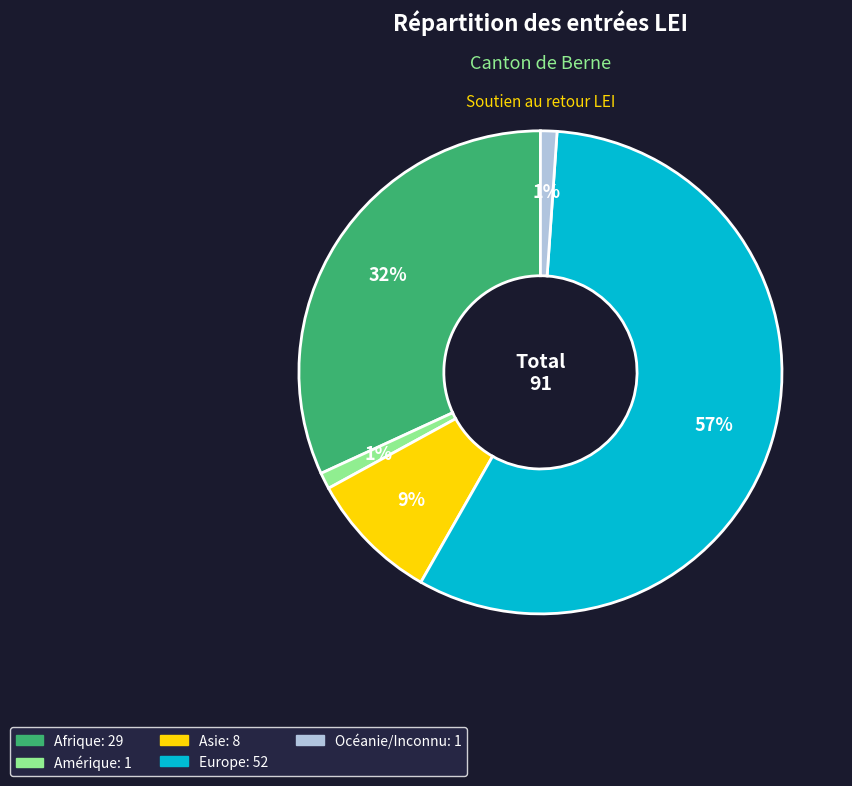

Combined, do Asie and Afrique account for over 50%?

No